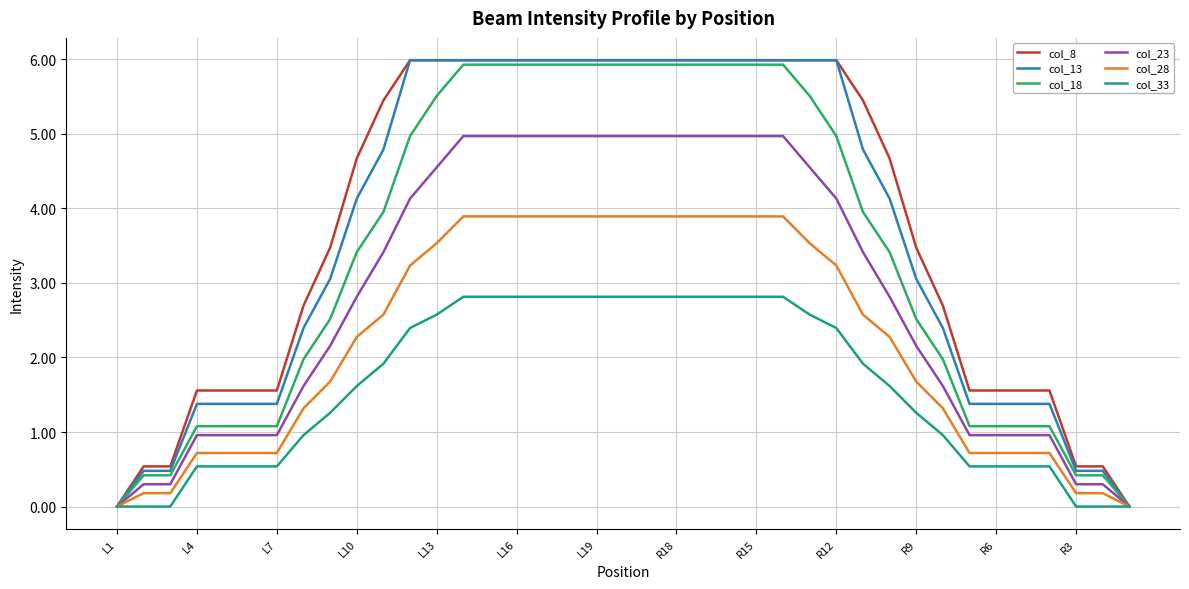

Which series has the largest total across all categories?

col_8